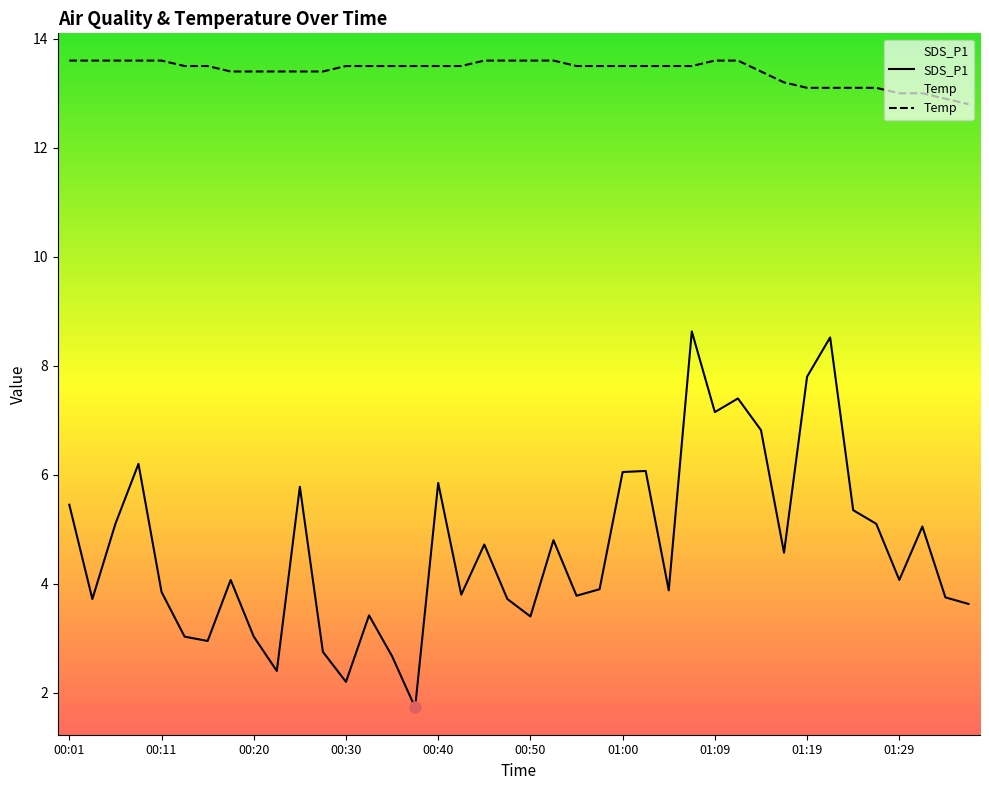

Which has a higher value, 00:11 or 01:12?

01:12